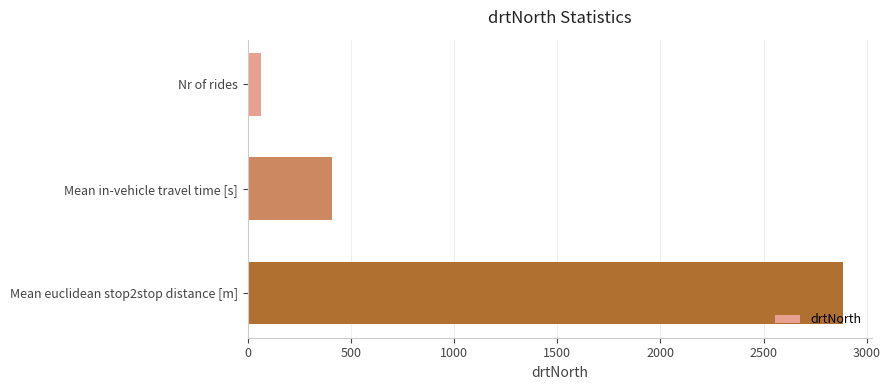

How many data points are less than 410?

1